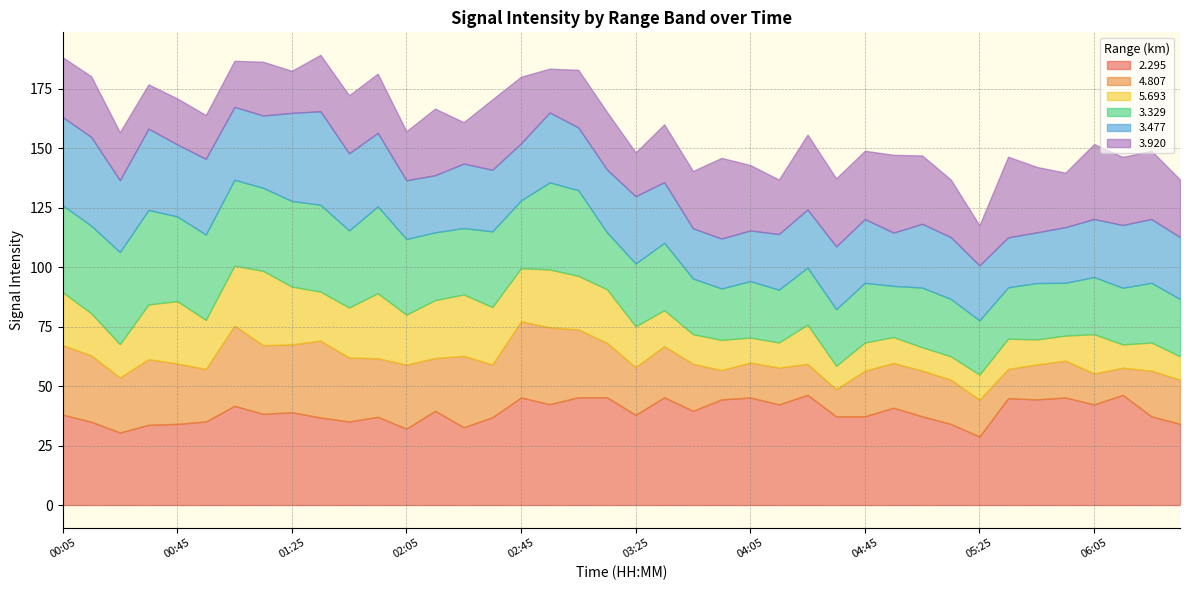

Reading right to left, extract all data points from this chart.

2.295: 34.1	37.3	46.3	42.3	45.2	44.4	44.9	28.8	34.1	37.3	40.9	37.3	37.3	46.3	42.3	45.2	44.4	39.6	45.3	37.9	45.3	45.3	42.4	45.2	36.9	32.7	39.6	32.1	37.1	35.1	36.8	39.0	38.3	41.7	35.1	34.1	33.7	30.5	35.0	38.0
4.807: 18.6	19.2	11.4	13.0	15.5	14.7	12.3	15.5	18.6	19.2	18.8	19.2	11.4	13.0	15.5	14.7	12.3	19.8	21.5	20.1	22.9	28.5	32.3	32.0	22.2	30.0	22.2	26.9	24.6	26.9	32.3	28.5	28.9	33.7	22.1	25.4	27.6	23.1	27.9	29.2
5.693: 9.8	11.8	9.8	16.5	10.5	10.5	12.7	10.5	9.8	9.8	10.9	11.8	9.8	16.5	10.5	10.5	12.7	12.4	15.1	17.1	22.5	22.5	24.3	22.3	24.1	25.8	24.3	21.0	27.3	21.0	20.6	24.3	31.2	25.2	20.6	26.2	23.0	14.0	17.7	22.3
3.329: 24.1	25.1	23.8	24.0	22.2	23.7	21.6	22.8	24.1	25.1	21.5	25.1	23.8	24.0	22.2	23.7	21.6	23.4	28.3	26.4	23.9	36.0	36.6	28.5	31.8	27.9	28.5	31.8	36.5	32.4	36.5	36.0	34.9	36.1	35.9	35.6	39.7	38.7	36.8	36.5
3.477: 26.0	26.8	26.4	24.4	23.4	21.3	21.0	23.1	26.0	26.8	22.4	26.8	26.4	24.4	23.4	21.3	21.0	21.1	25.5	28.3	26.4	26.4	29.4	24.0	25.9	27.1	24.0	24.7	30.9	32.4	39.3	37.0	30.4	30.6	31.8	30.3	34.2	30.2	37.3	37.1
3.920: 24.2	28.7	28.6	31.5	22.9	27.5	33.9	16.9	24.2	28.7	32.7	28.7	28.6	31.5	22.9	27.5	33.9	24.1	24.3	18.4	24.2	24.2	18.4	28.0	29.6	17.4	28.0	20.6	24.9	24.4	23.7	17.7	22.6	19.4	18.4	19.3	18.6	20.2	25.5	25.1